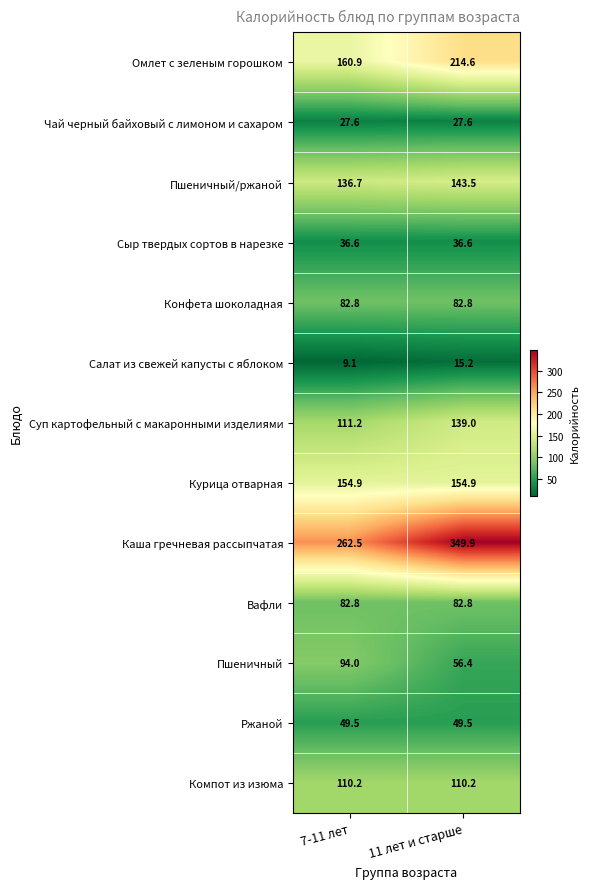

What is the average value of the Конфета шоколадная series?

82.8